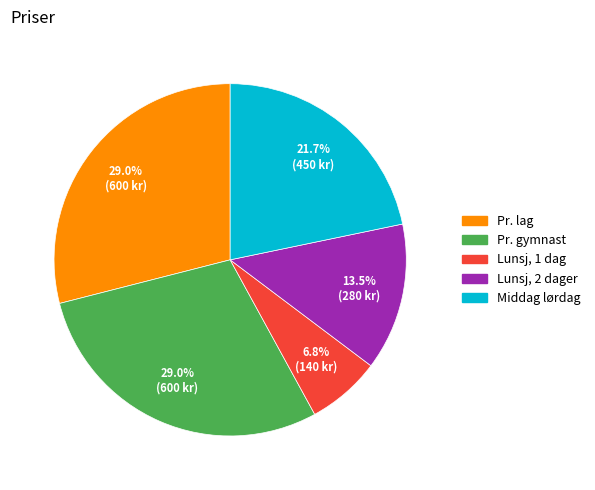

To the nearest percent, what is the average slice percentage?

20%